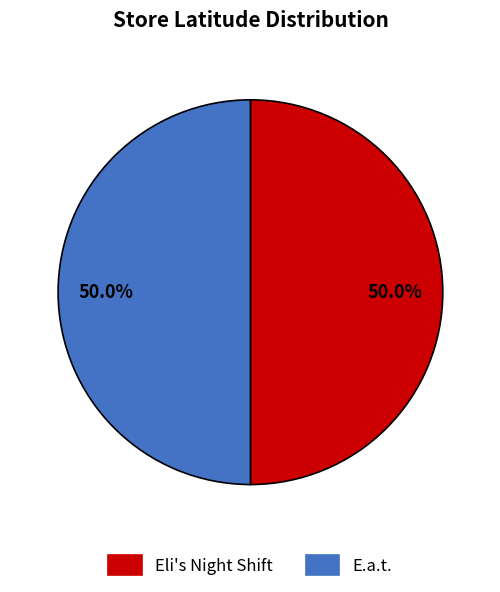

Count the number of slices in the pie.

2